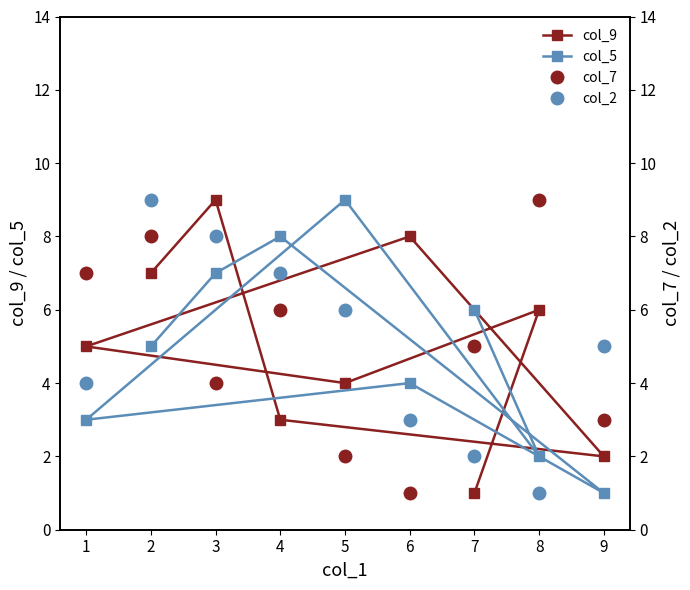

Which series has the largest total across all categories?

col_9